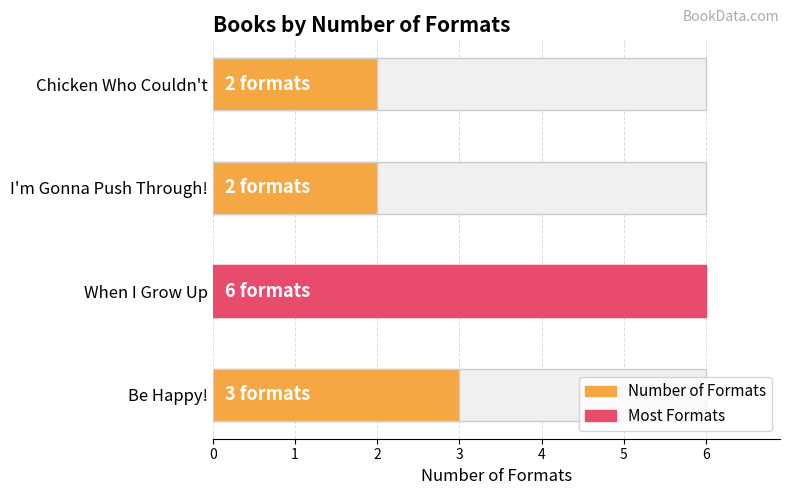

The chart shows a value of 2 at When I Grow Up. True or false?

False